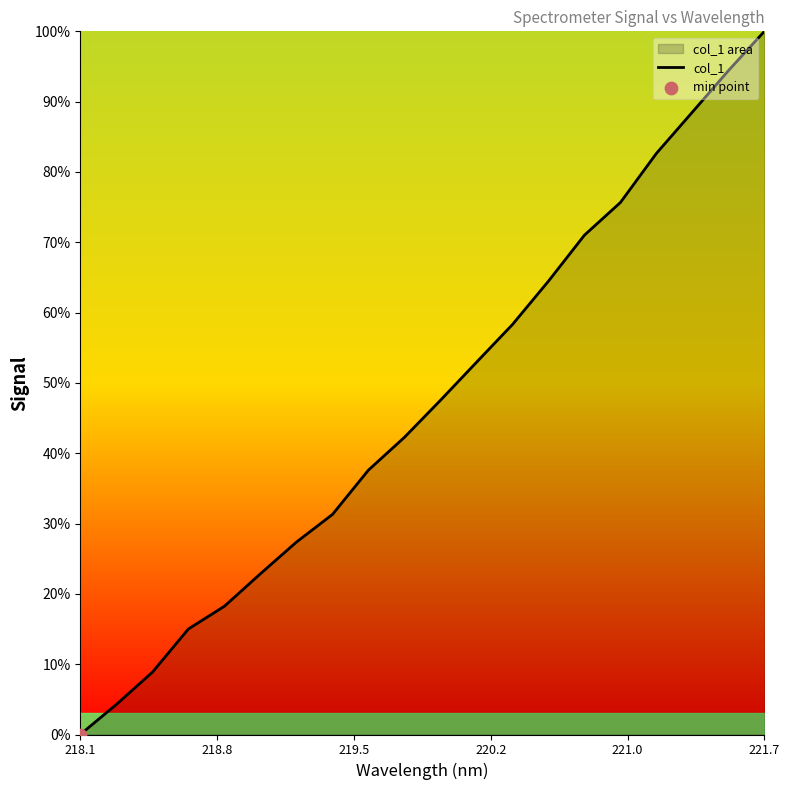

The chart shows a value of 0.0 at 218.1. True or false?

True